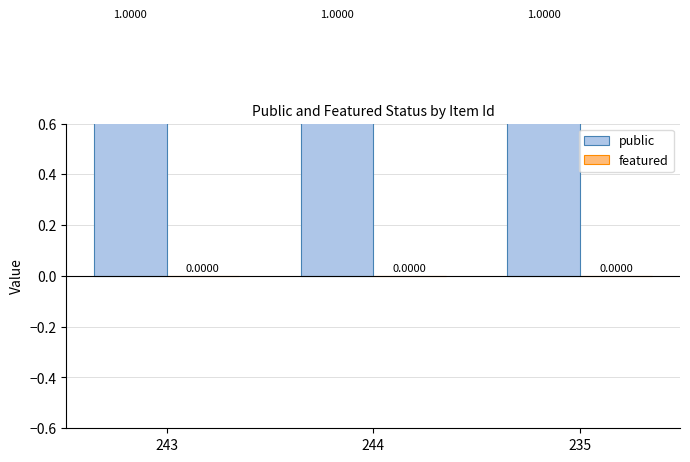

Is it true that public equals 1 at 244?

False